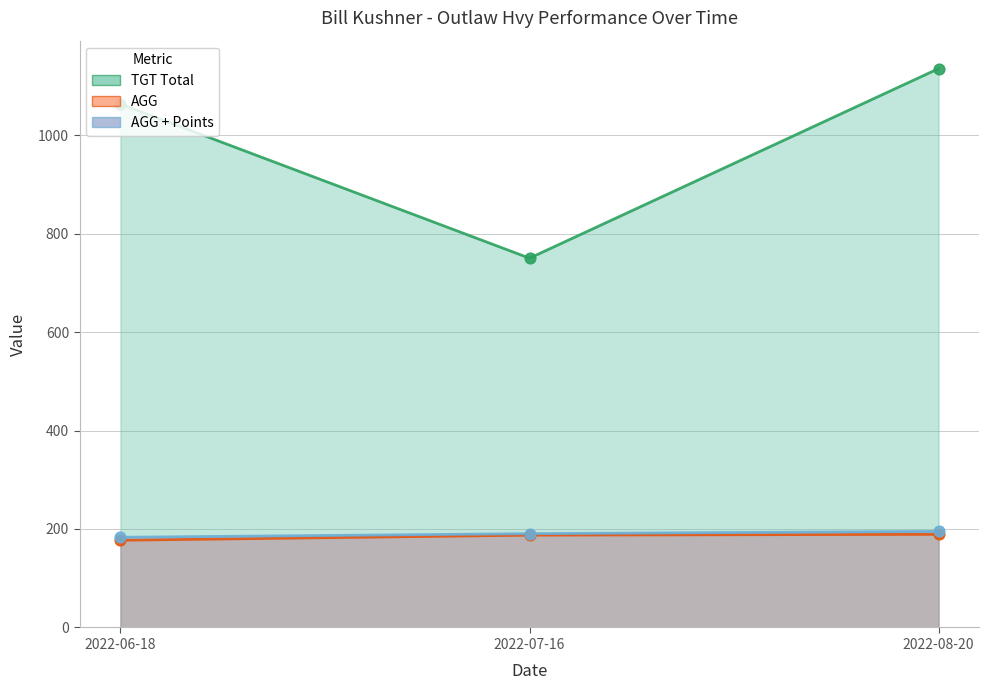

At which category is the sum across all series the highest?

2022-08-20